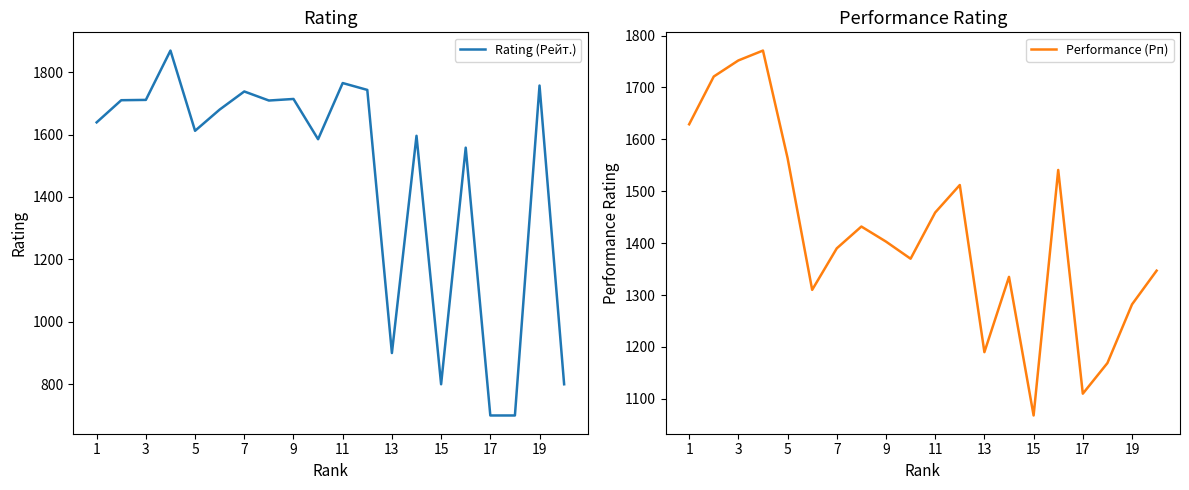

Reading left to right, list all the values displayed in this chart.

Rating (Рейт.): 1639	1710	1711	1869	1612	1680	1738	1709	1714	1585	1765	1743	900	1596	800	1558	700	700	1757	800
Performance (Рп): 1629	1721	1752	1771	1564	1310	1390	1432	1403	1370	1459	1512	1190	1335	1068	1541	1110	1169	1282	1347